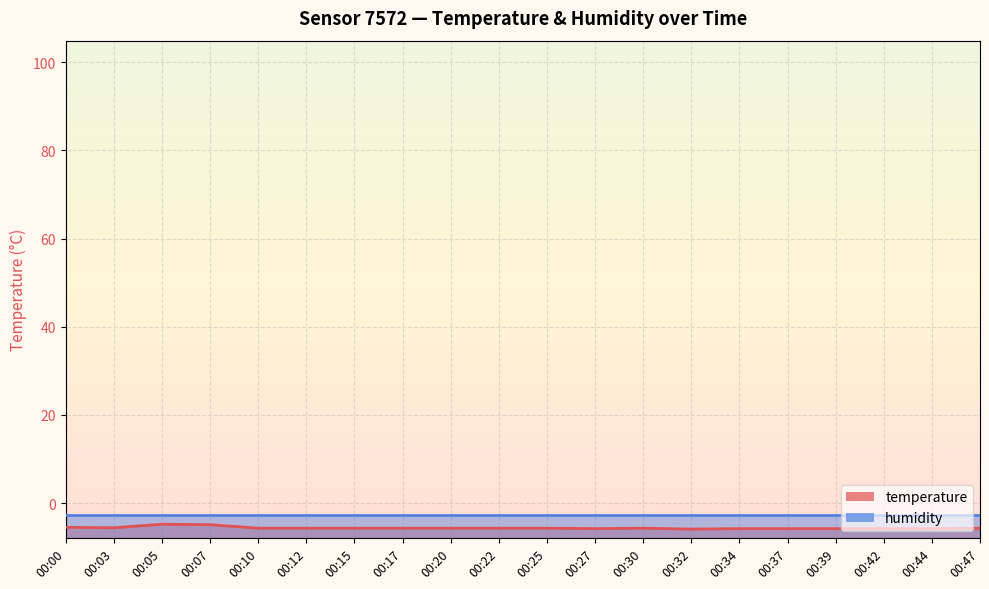

The chart shows a value of -4.9 at 00:07. True or false?

True